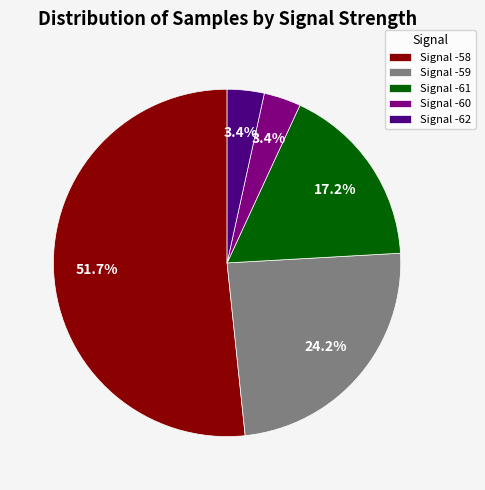

Which has a higher value, Signal -60 or Signal -61?

Signal -61